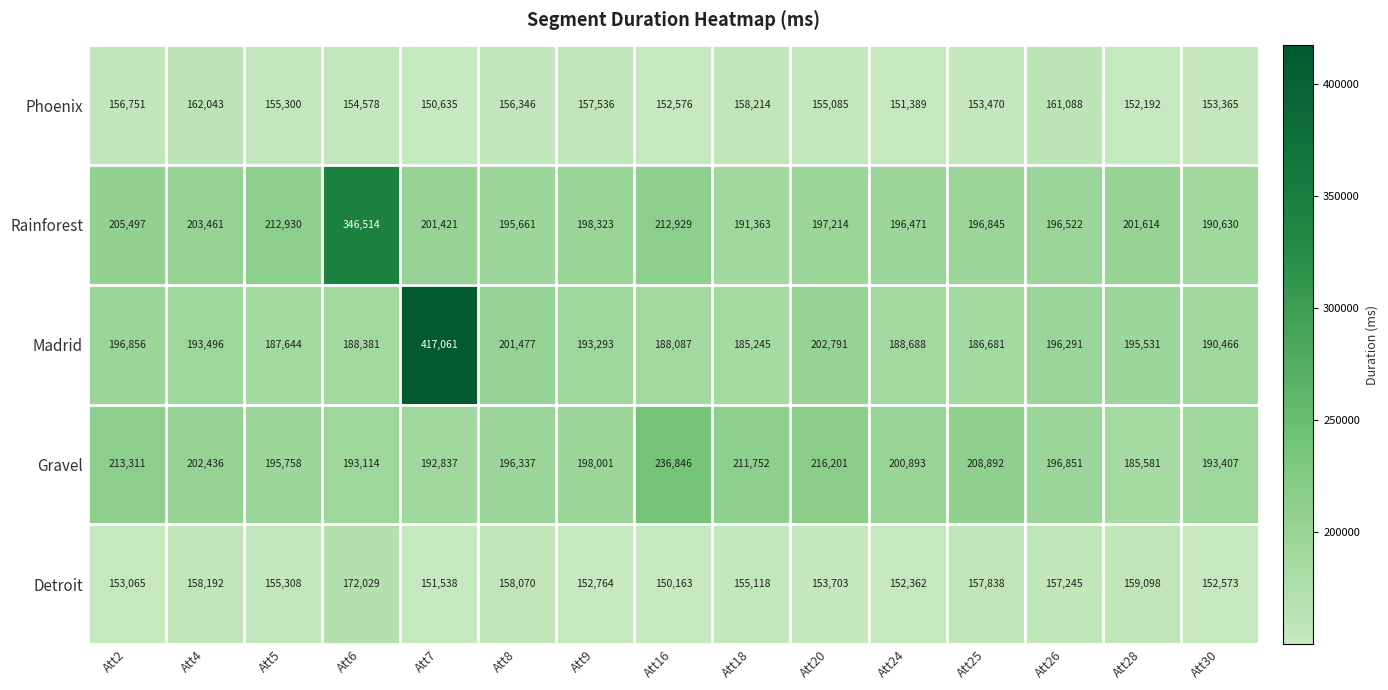

Is it true that Phoenix equals 152192 at Att28?

True